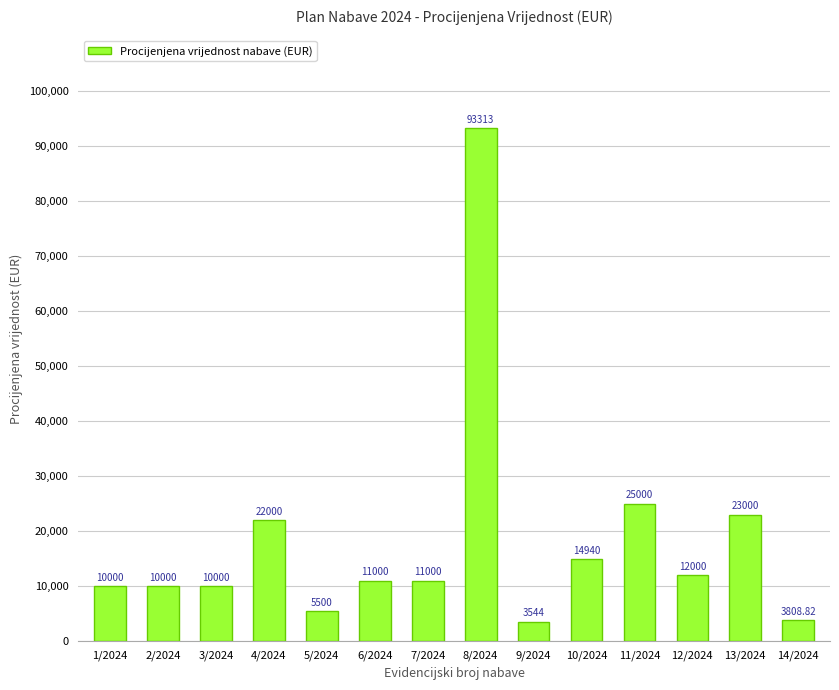

Which has a higher value, 1/2024 or 14/2024?

1/2024